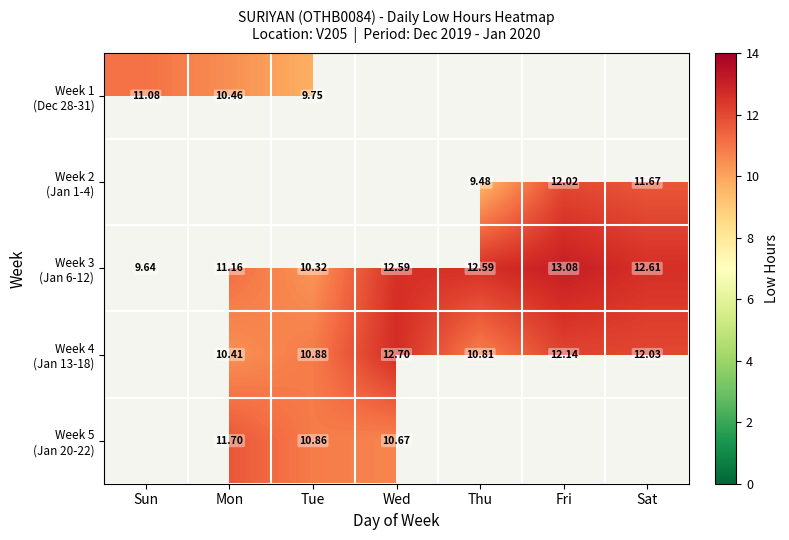

What is the approximate value of Week 3 (Jan 6-12) at Sun?

9.6